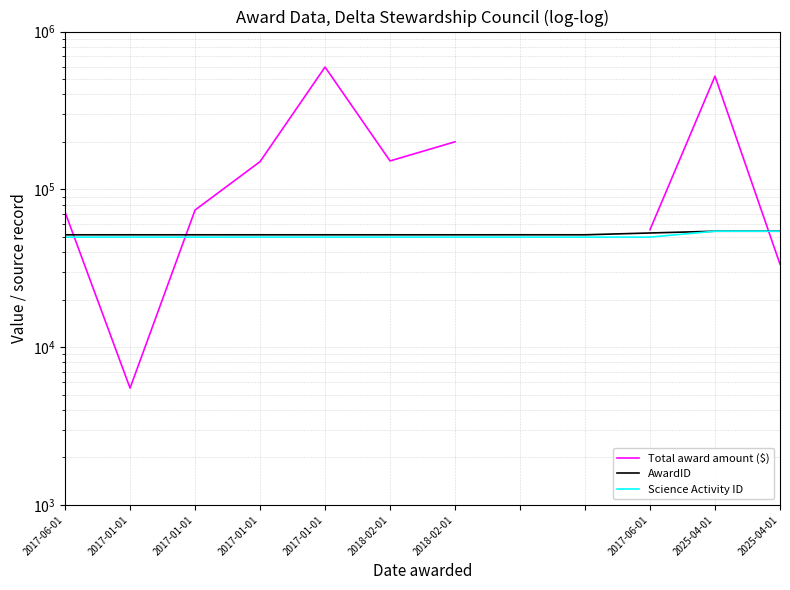

At which label does Total award amount ($) first exceed 151403?

2017-01-01